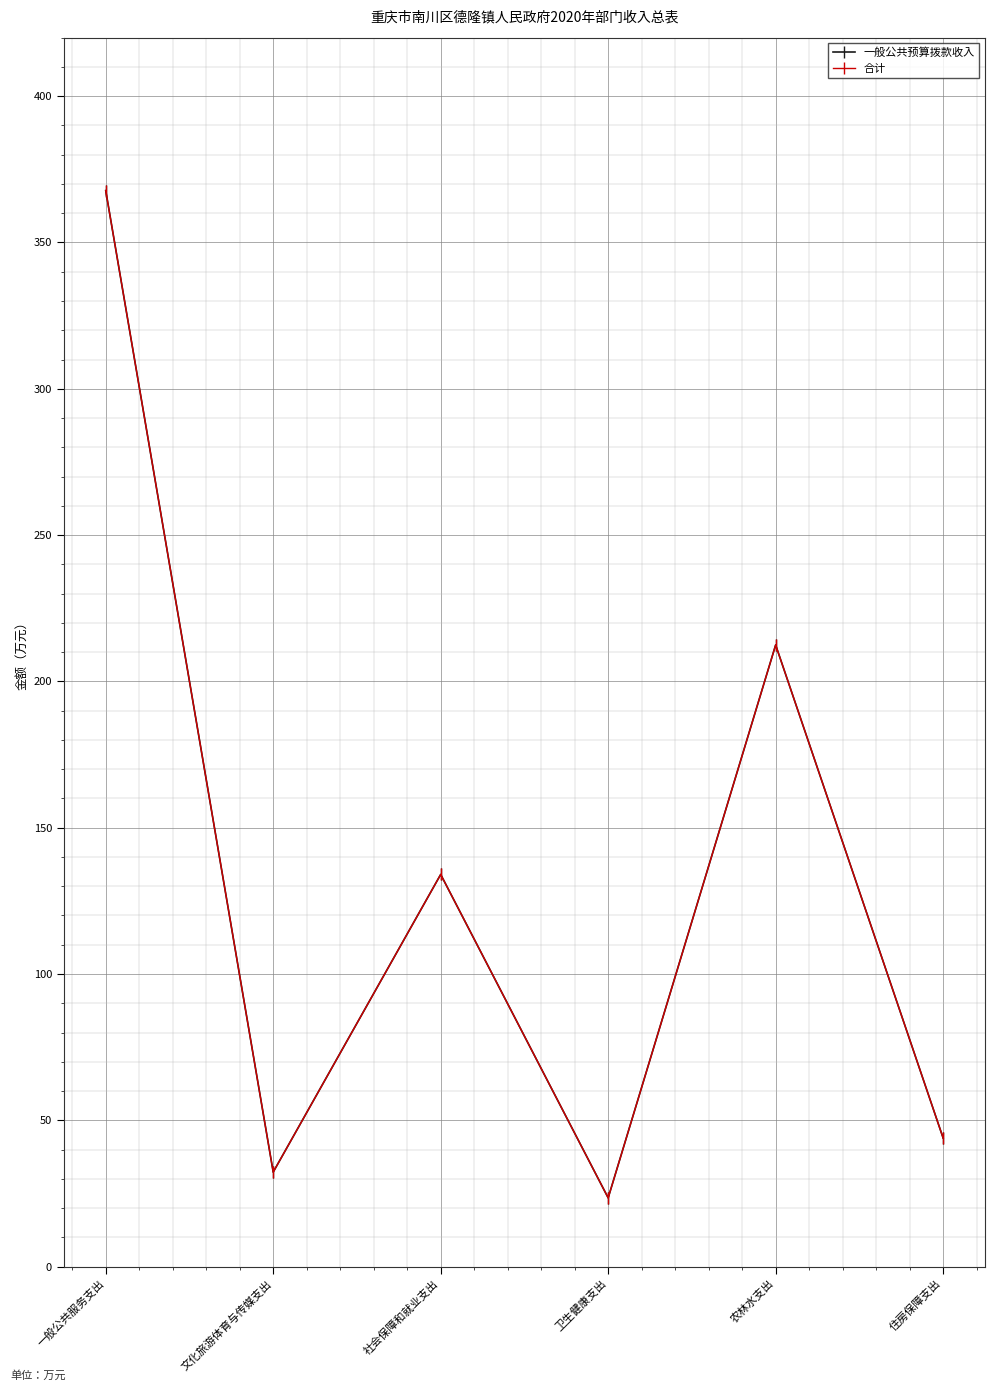

Reading left to right, what are all the values shown in this chart?

一般公共预算拨款收入: 一般公共服务支出=367.7	文化旅游体育与传媒支出=32.3	社会保障和就业支出=134.0	卫生健康支出=23.5	农林水支出=212.5	住房保障支出=43.9
合计: 一般公共服务支出=367.7	文化旅游体育与传媒支出=32.3	社会保障和就业支出=134.0	卫生健康支出=23.5	农林水支出=212.5	住房保障支出=43.9